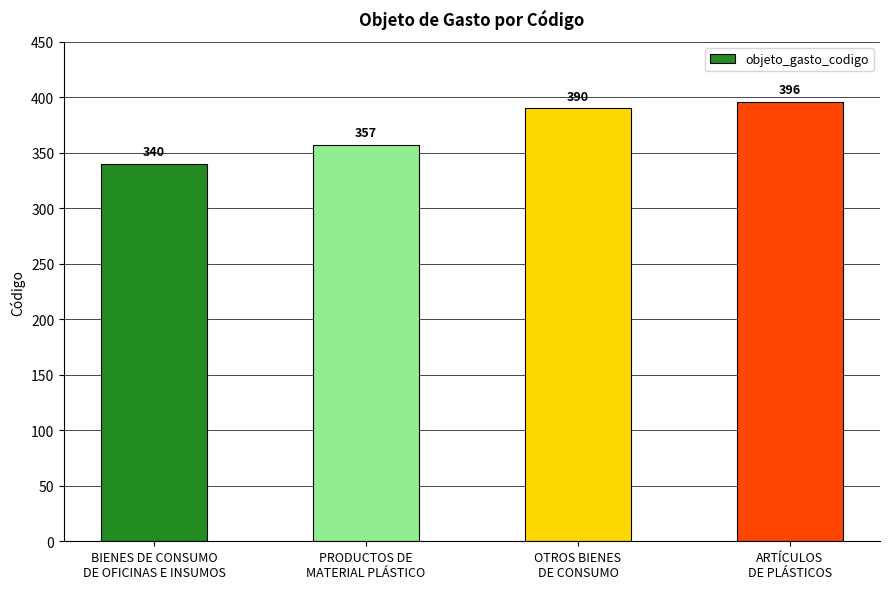

What is the value of the 4th bar from the left?

396